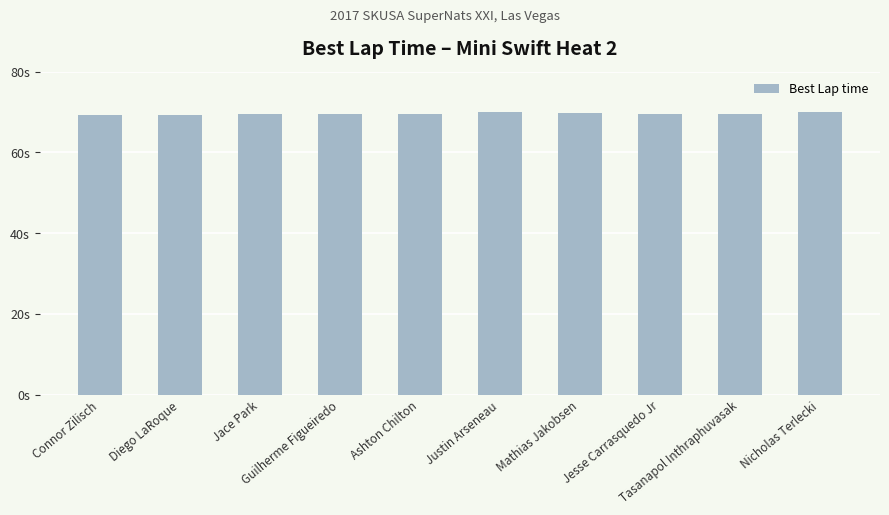

What is the difference between the maximum and minimum values?

0.8